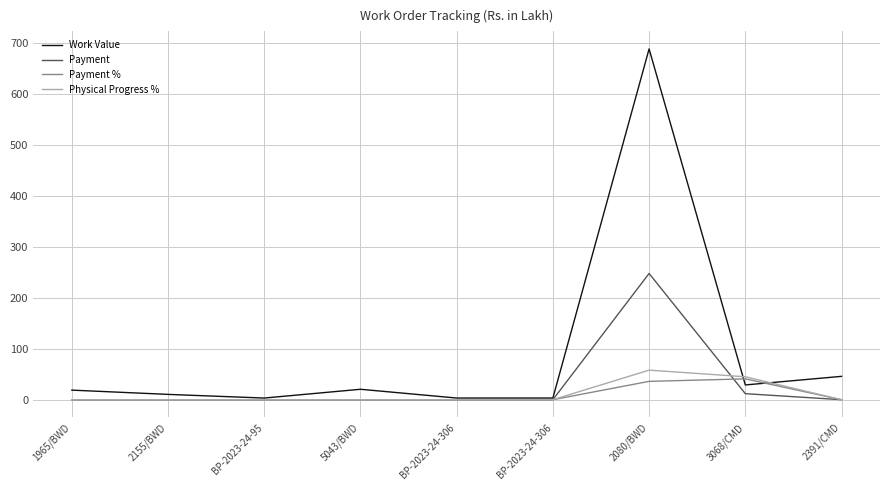

True or false: Work Value has a value of 16.4 at 2155/BWD.

False